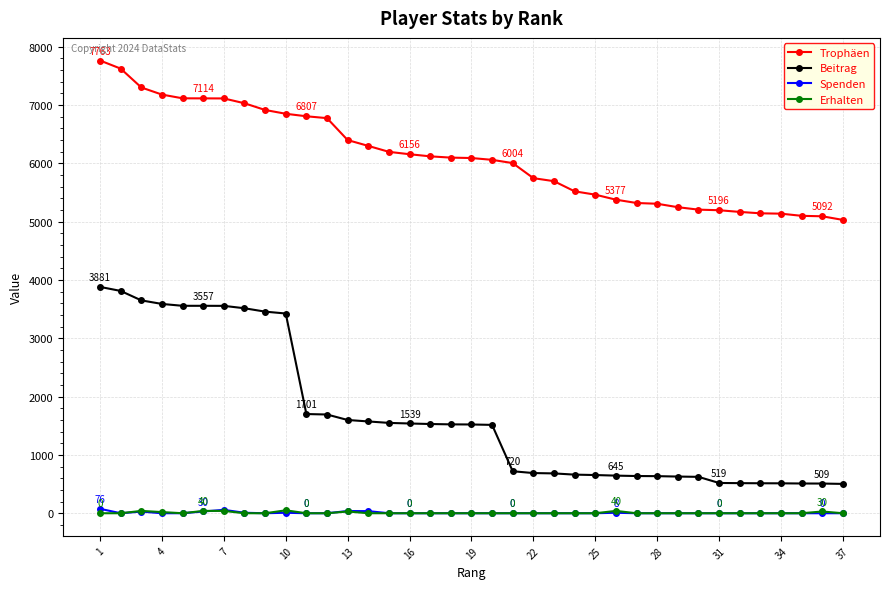

Which series has the largest total across all categories?

Trophäen